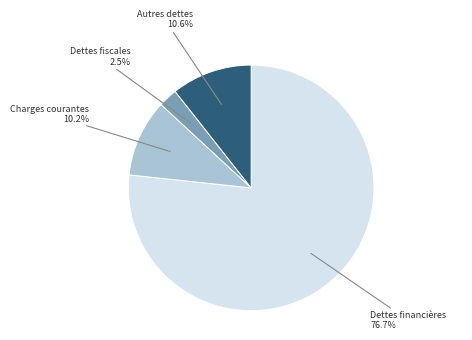

Does any single category account for the majority?

Yes